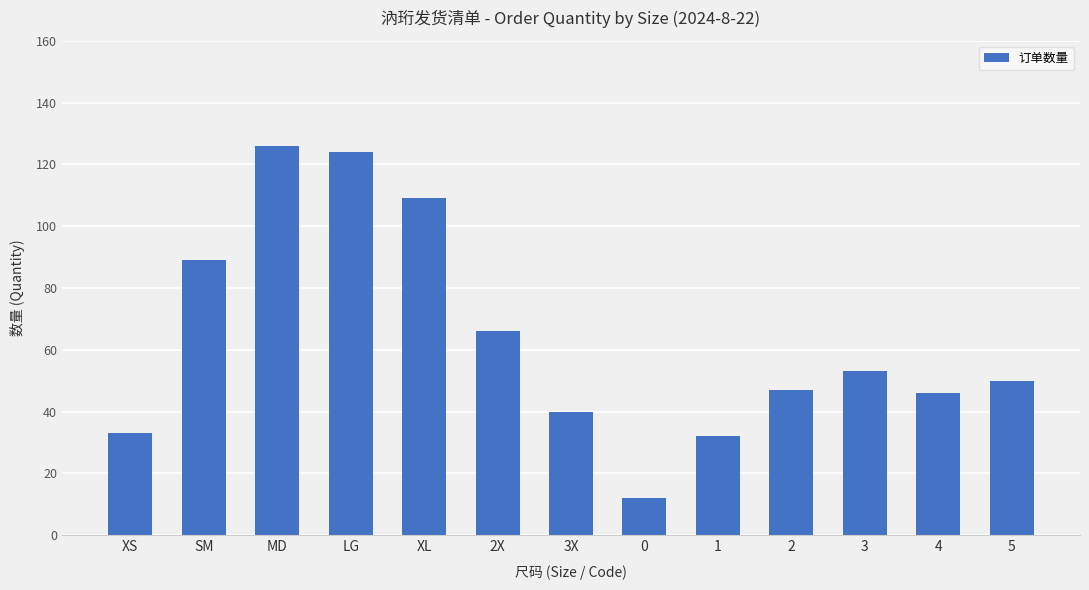

Reading left to right, extract all data points from this chart.

XS=33	SM=89	MD=126	LG=124	XL=109	2X=66	3X=40	0=12	1=32	2=47	3=53	4=46	5=50